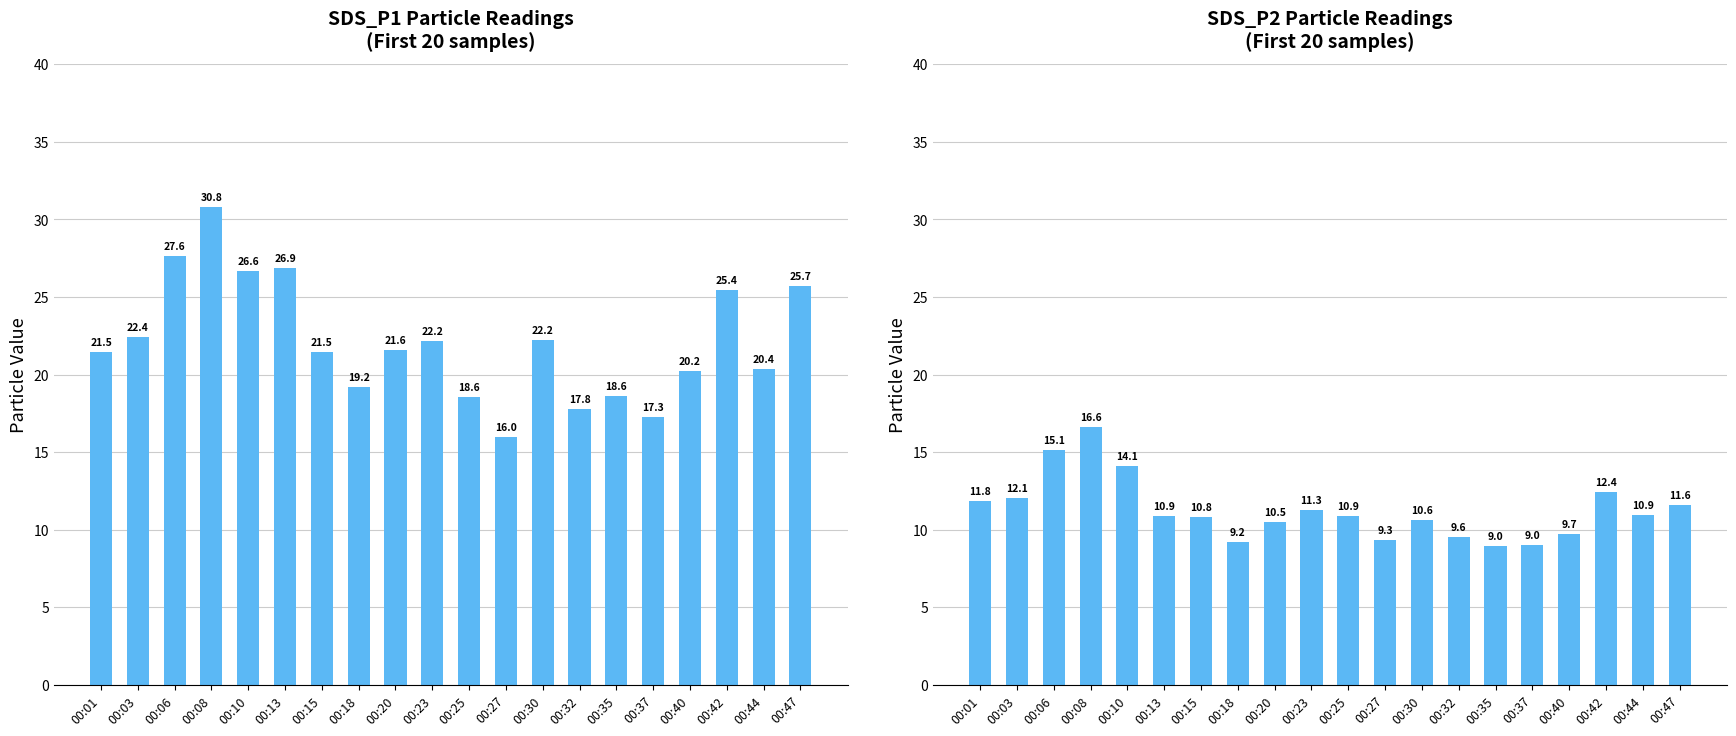

Reading left to right, extract all data points from this chart.

SDS_P1: 00:01=21.5	00:03=22.4	00:06=27.6	00:08=30.8	00:10=26.6	00:13=26.9	00:15=21.5	00:18=19.2	00:20=21.6	00:23=22.2	00:25=18.6	00:27=16.0	00:30=22.2	00:32=17.8	00:35=18.6	00:37=17.3	00:40=20.2	00:42=25.4	00:44=20.4	00:47=25.7
SDS_P2: 00:01=11.8	00:03=12.1	00:06=15.1	00:08=16.6	00:10=14.1	00:13=10.9	00:15=10.8	00:18=9.2	00:20=10.5	00:23=11.3	00:25=10.9	00:27=9.3	00:30=10.6	00:32=9.6	00:35=9.0	00:37=9.0	00:40=9.7	00:42=12.4	00:44=10.9	00:47=11.6